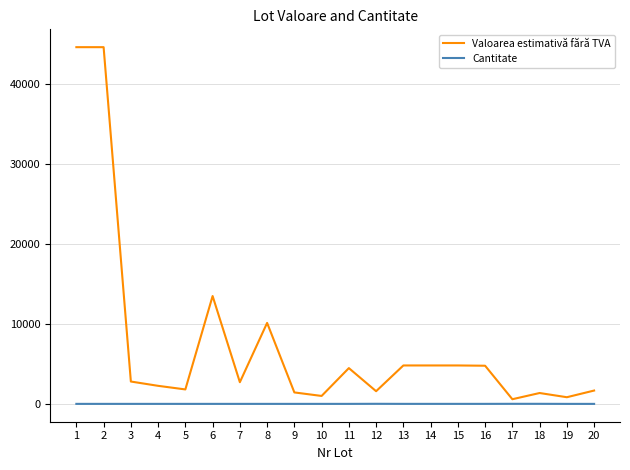

Which series has the widest spread of values?

Valoarea estimativă fără TVA